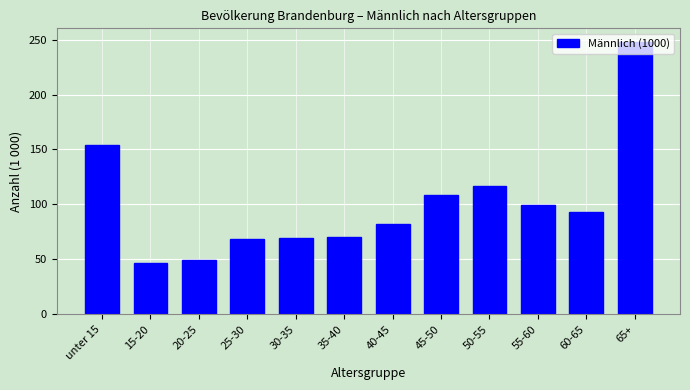

What is the ratio of the value at 45-50 to the value at 50-55?

0.9